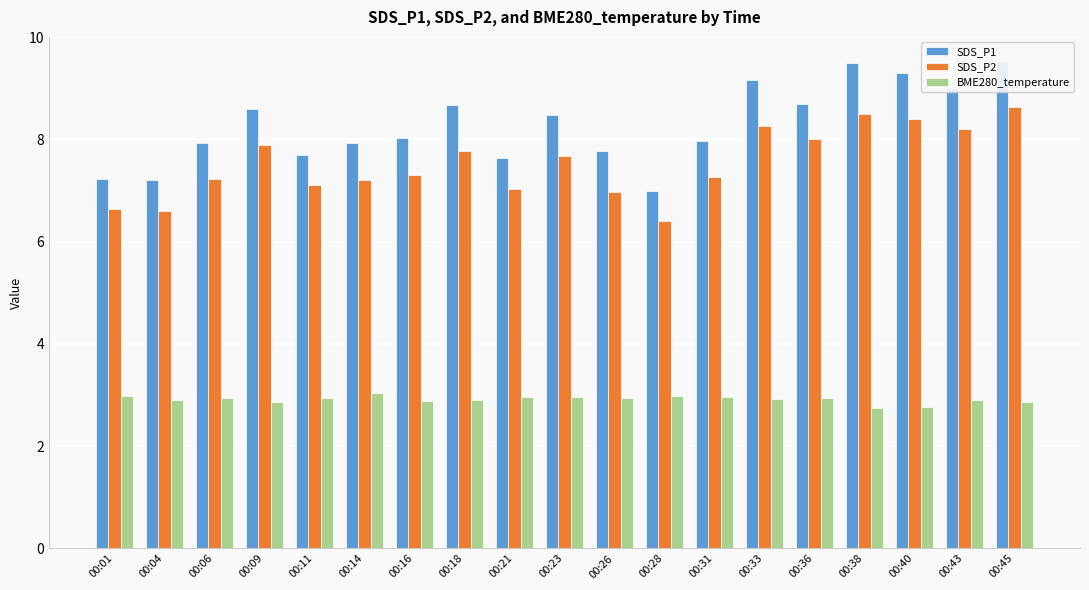

How many data points does each series have?

19